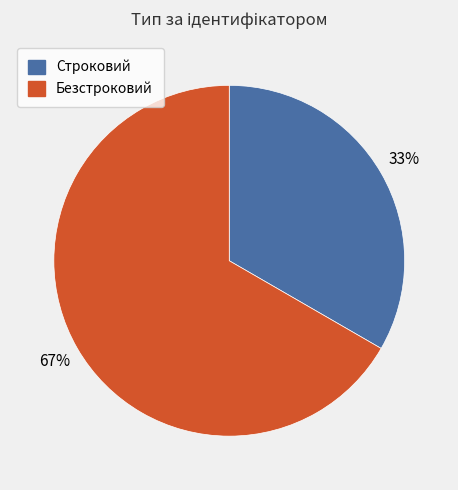

The Безстроковий slice represents 67% of the pie. True or false?

True